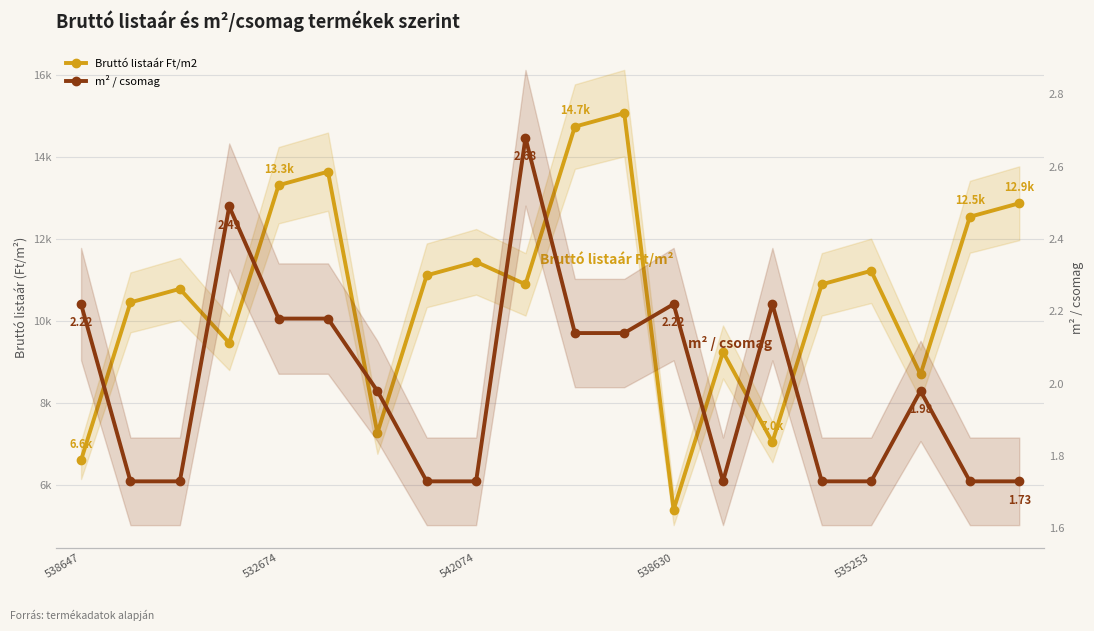

What position from the right is 6?

14